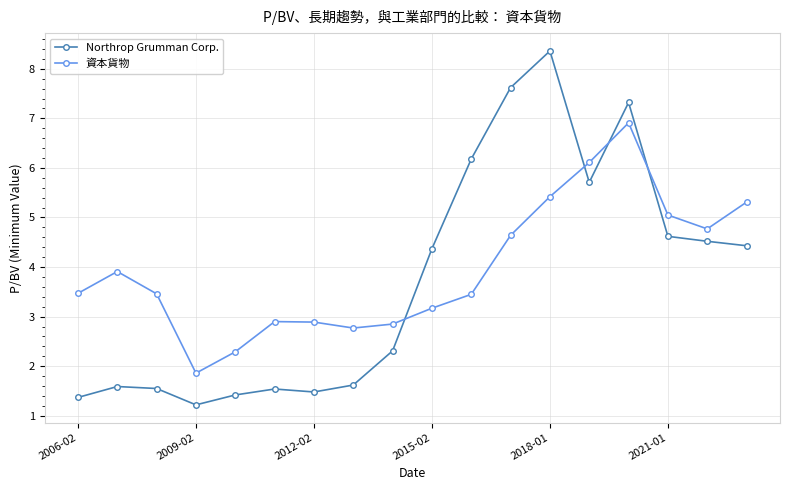

At how many categories does at least one series exceed 7?

3